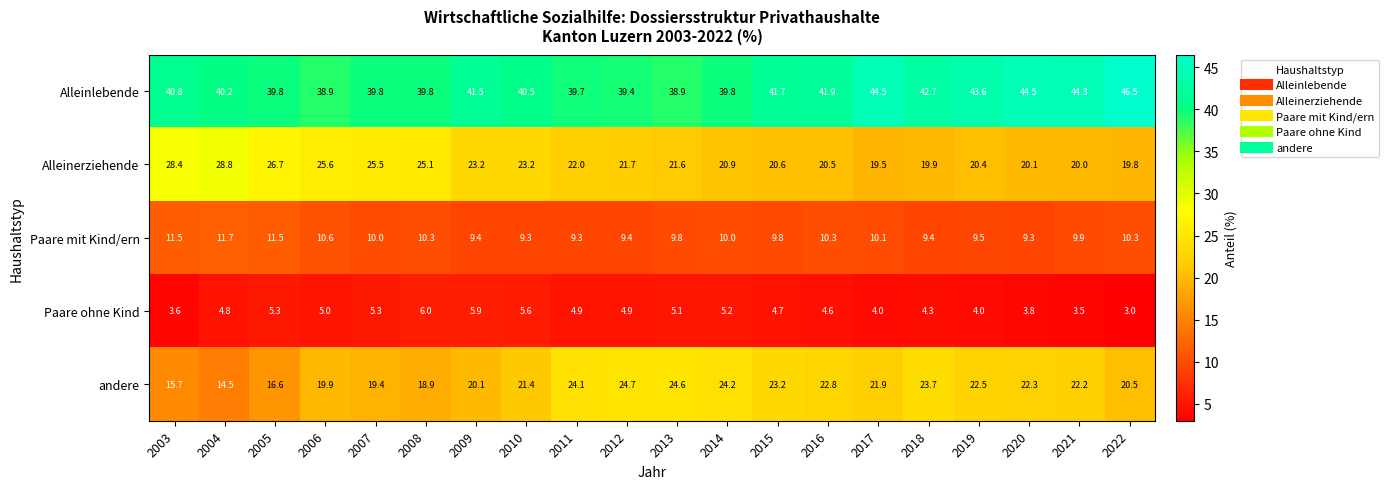

What is the greatest value displayed?

46.5